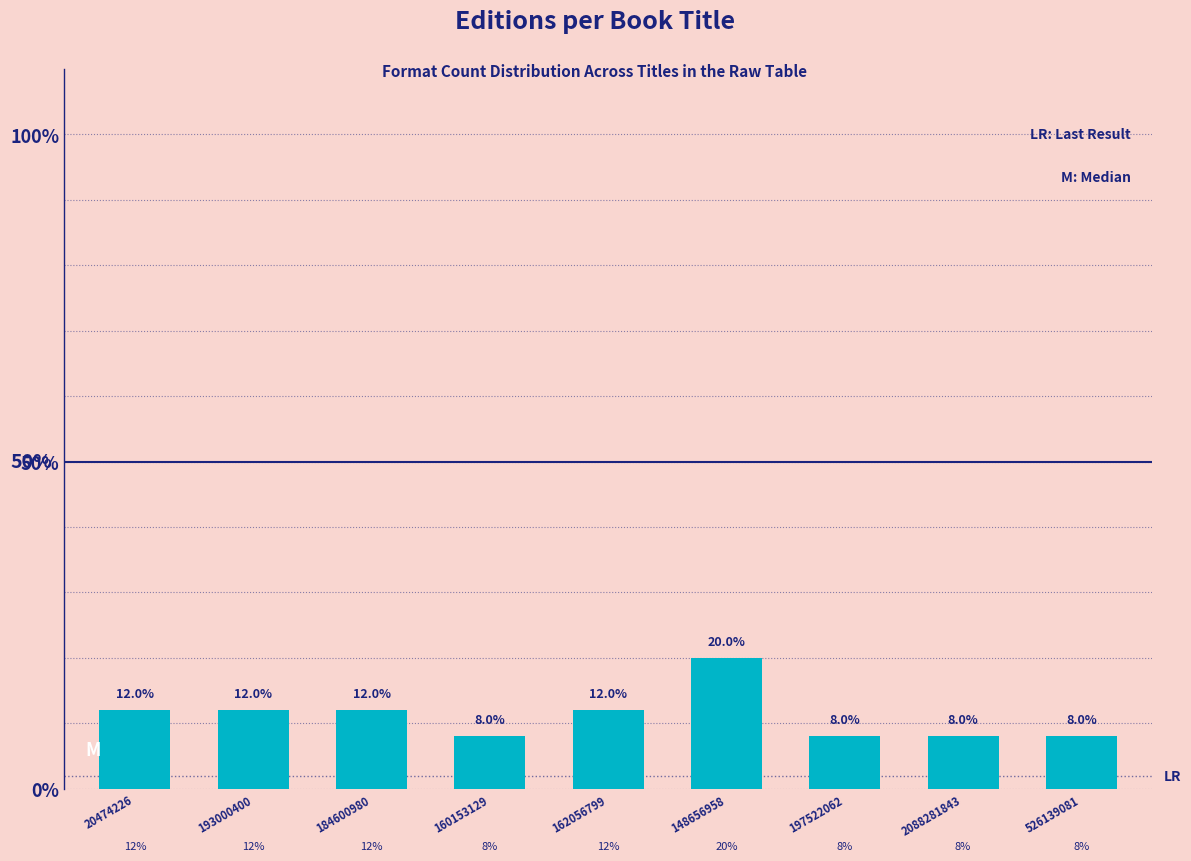

Reading left to right, list all the values displayed in this chart.

20474226=12	193000400=12	184600980=12	160153129=8	162056799=12	148656958=20	197522062=8	2088281843=8	526139081=8